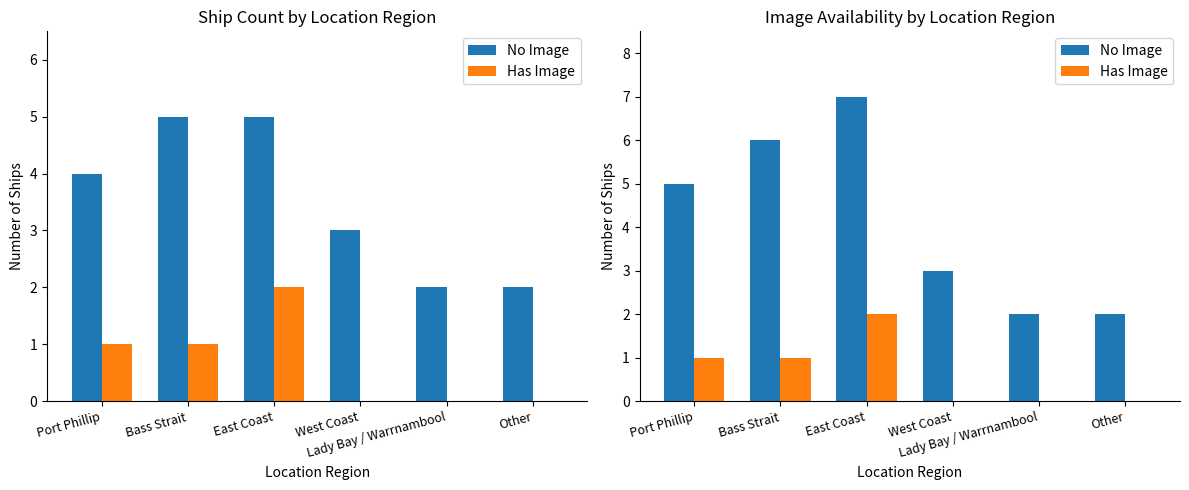

The No Image series shows 10 at East Coast. True or false?

False